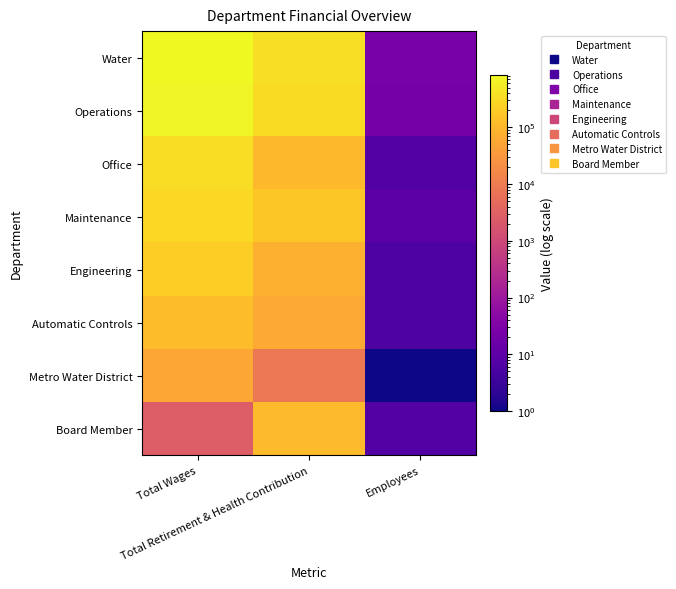

How many categories are shown in the chart?

3